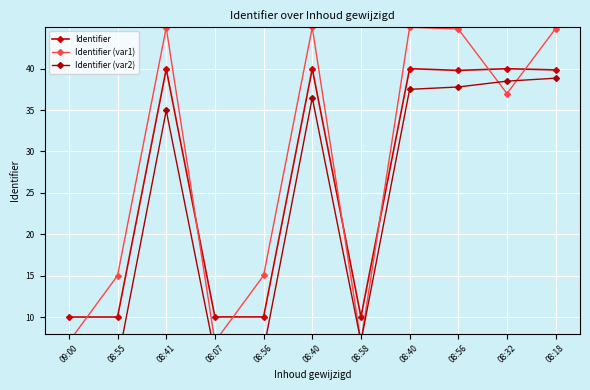

At which category is the sum across all series the highest?

08:18